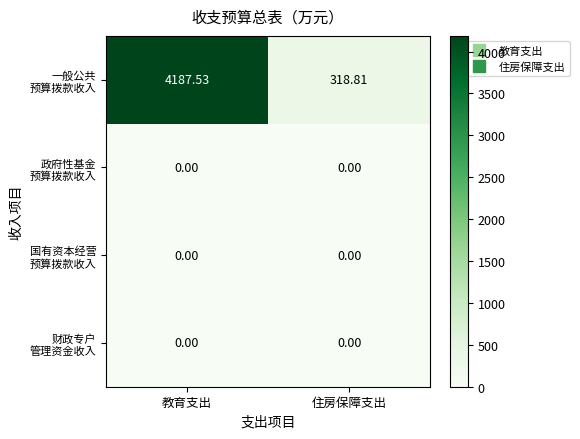

At which category is the sum across all series the highest?

教育支出